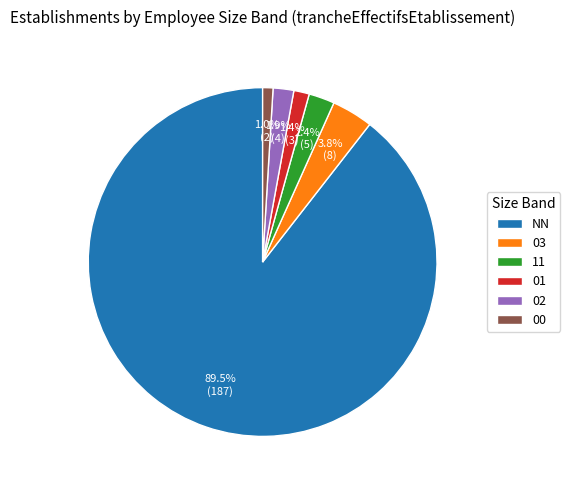

Does 00 represent more than half of the total?

No